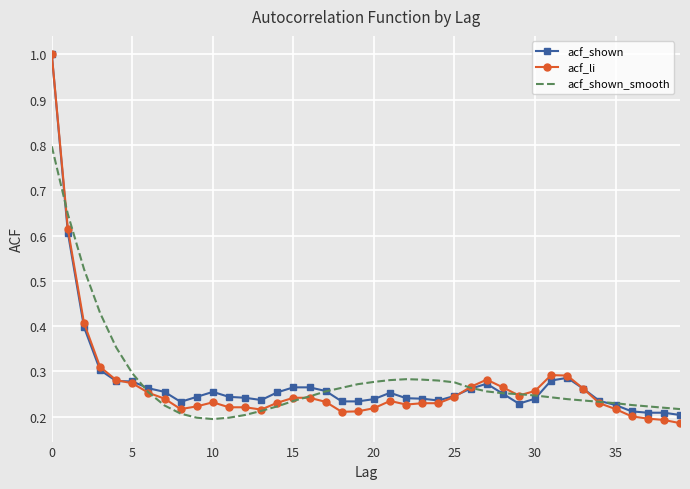

What is the maximum value shown in the chart?

1.0